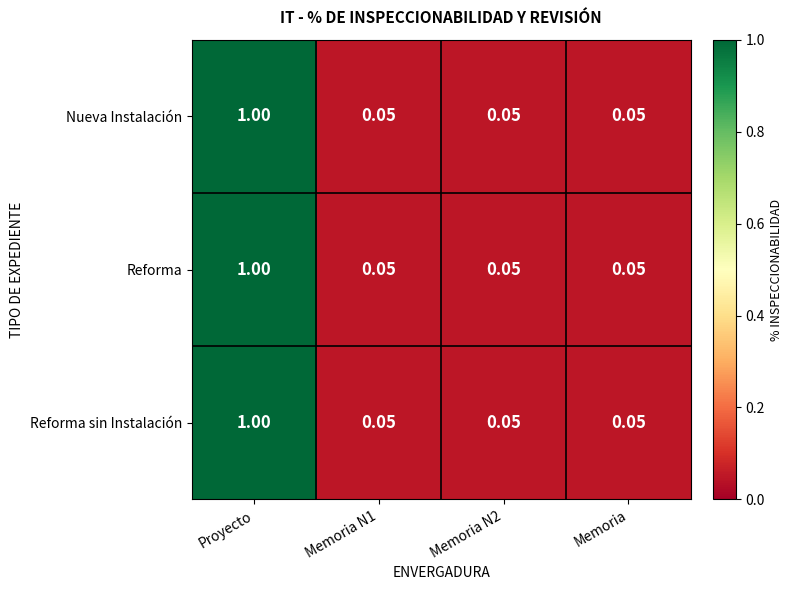

At which category is the sum across all series the highest?

Proyecto